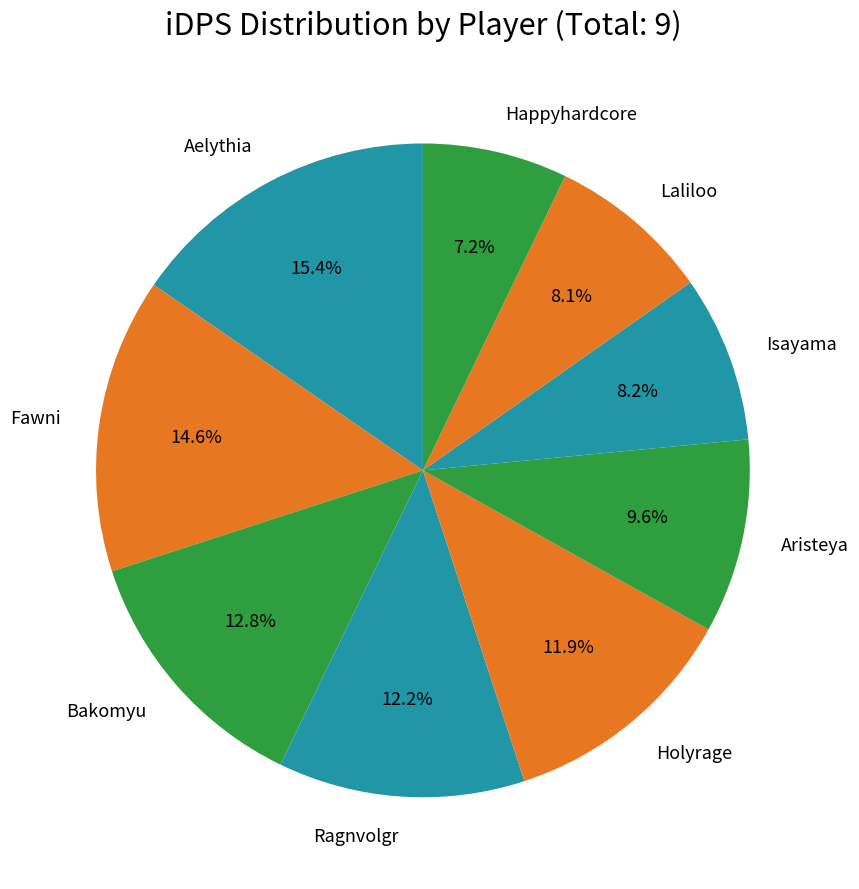

How many slices are in this pie chart?

9